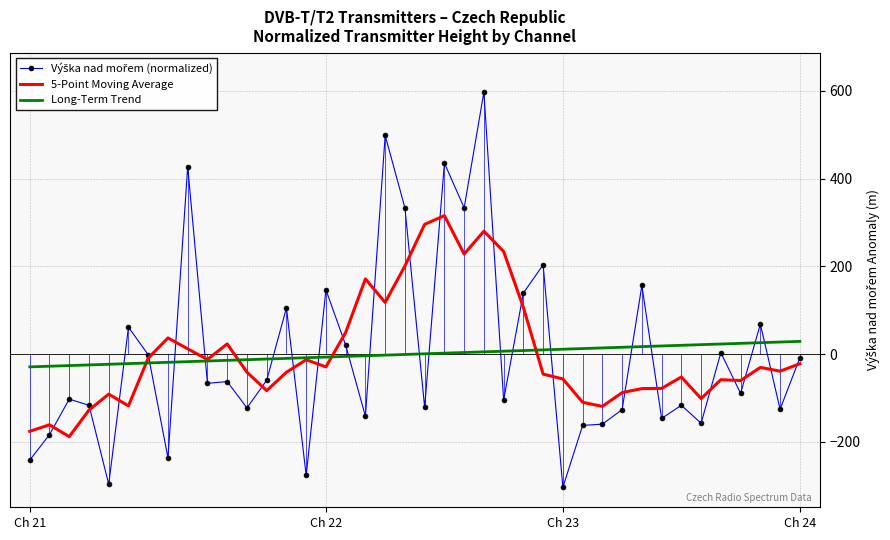

What is the minimum value shown in the chart?

-303.5